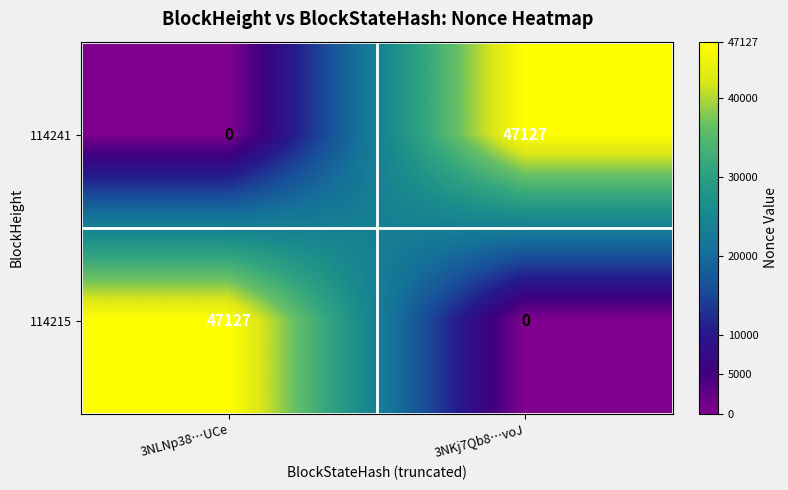

Is it true that 114215 equals 15732 at 3NKj7Qb8…voJ?

False